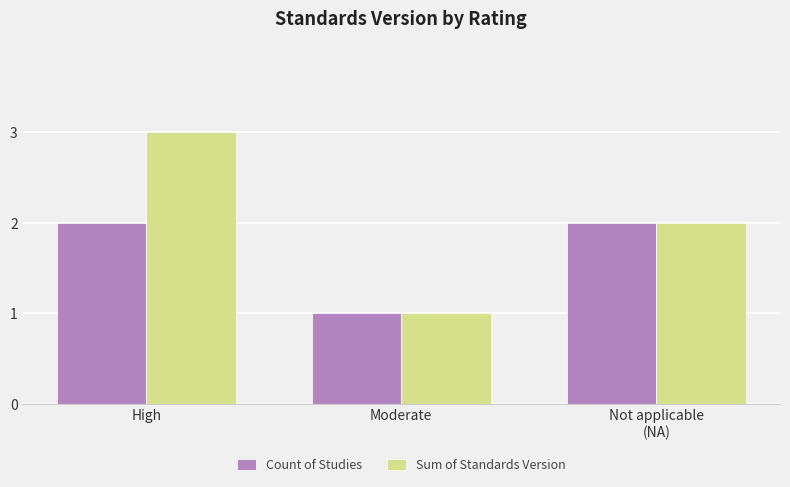

Rank the series at High from lowest to highest value.

Count of Studies, Sum of Standards Version